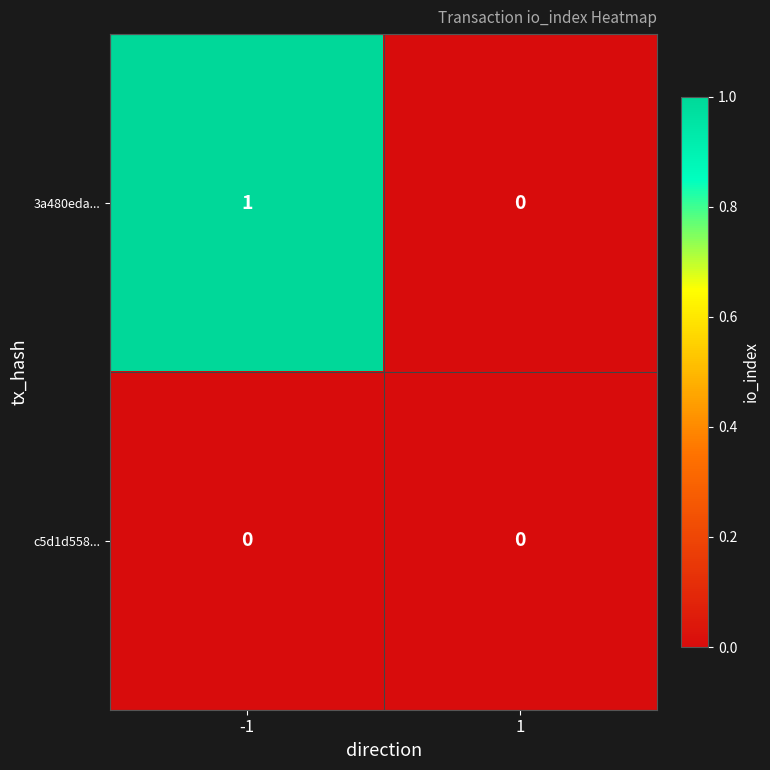

True or false: c5d1d558... has a value of 0 at 1.

True